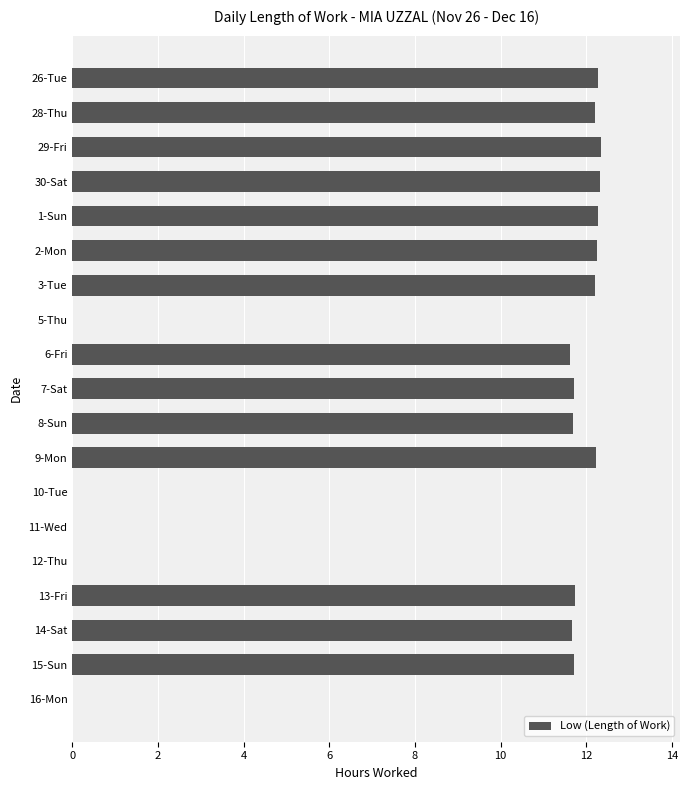

Count the number of data series in this chart.

1